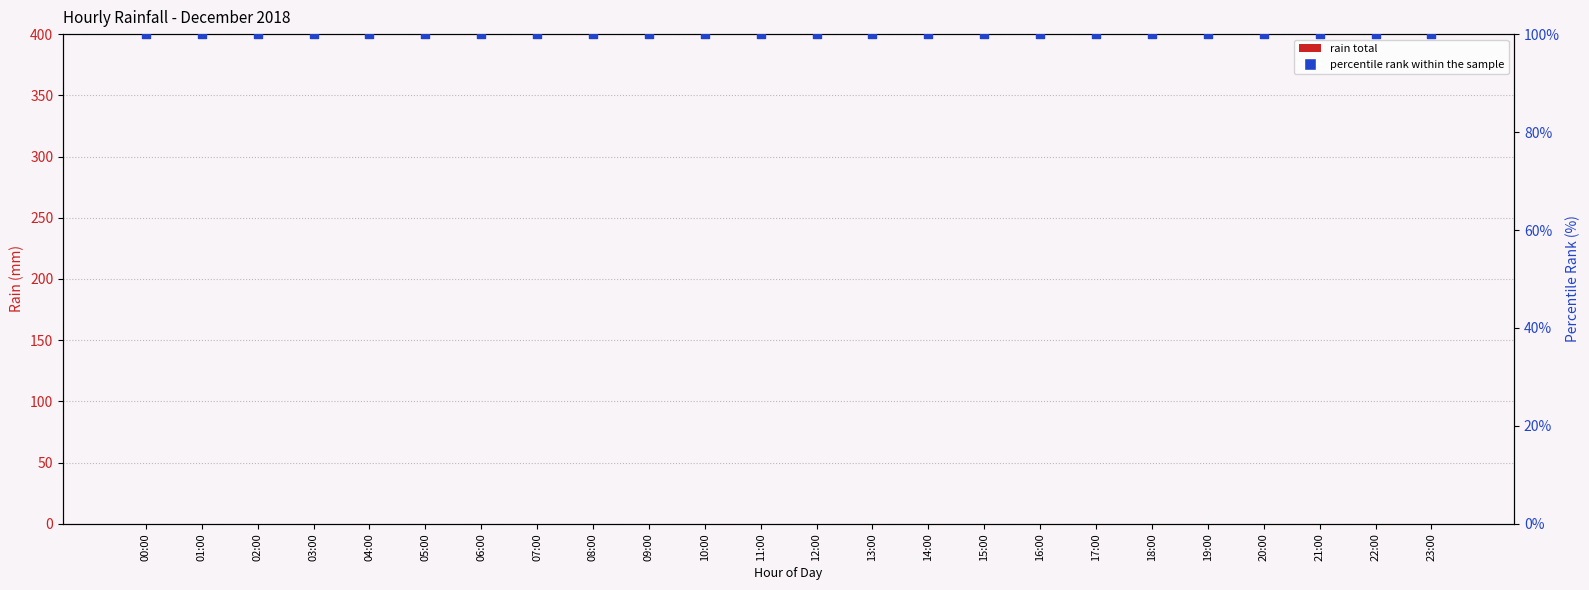

Which series contains the highest Y value?

percentile rank within the sample